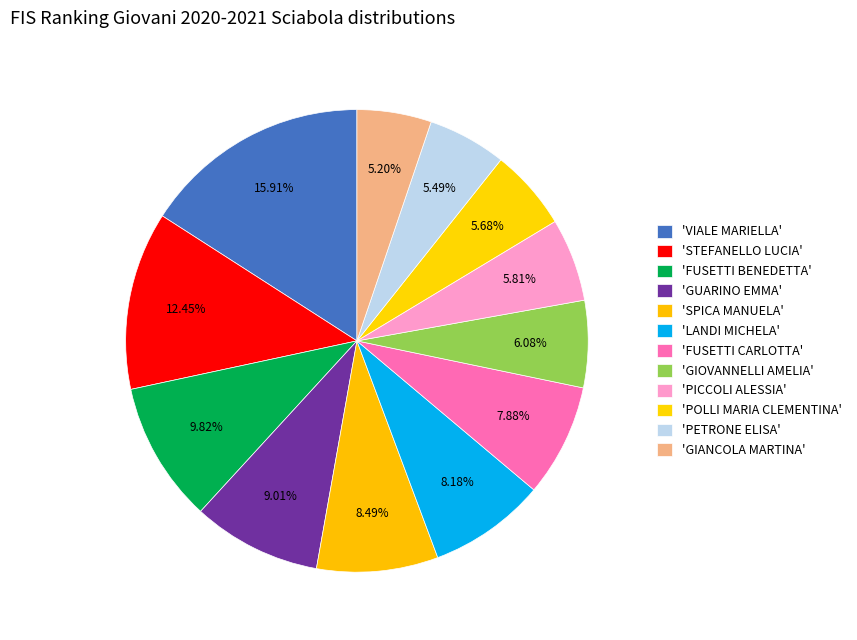

Is there any slice that represents more than half of the pie?

No